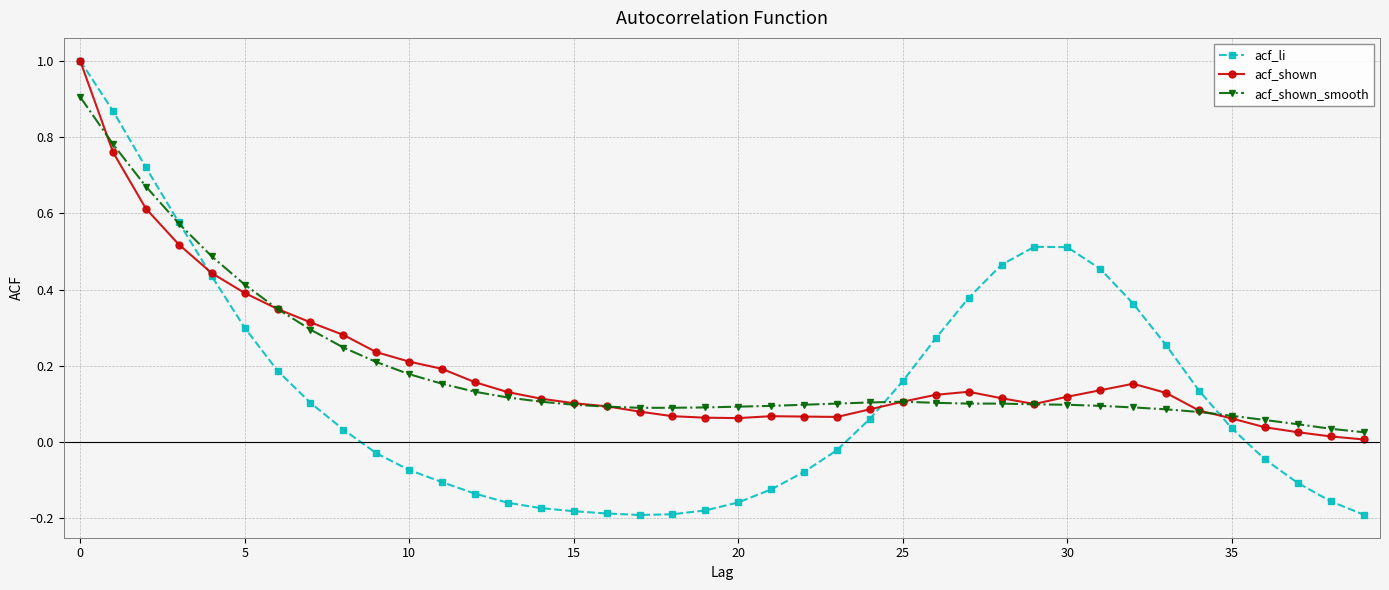

What is the maximum value for acf_li?

1.0